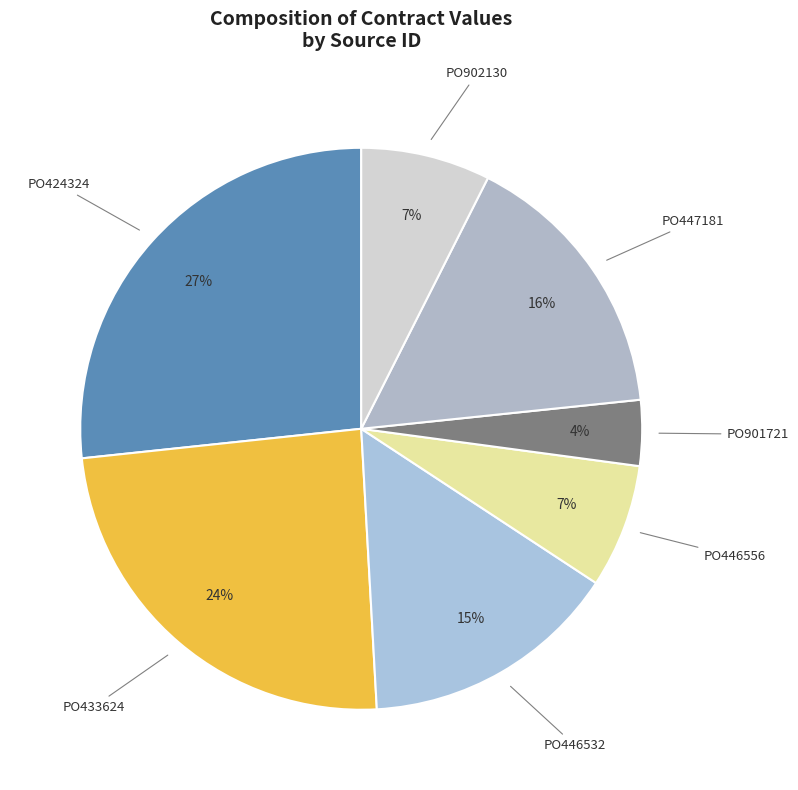

How many slices are in this pie chart?

7